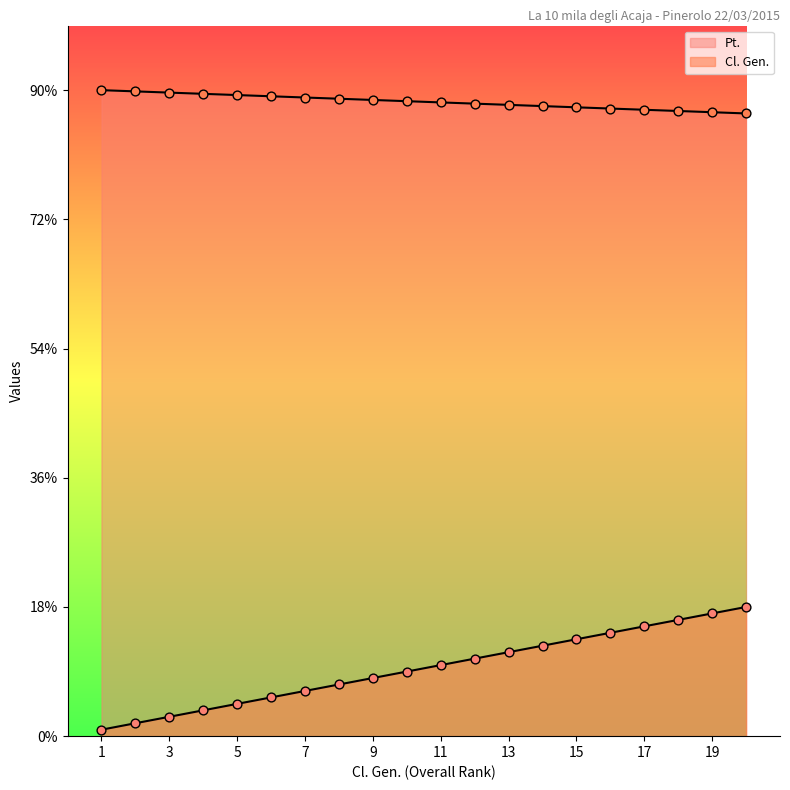

Which series has the widest spread of Y values?

Cl. Gen.